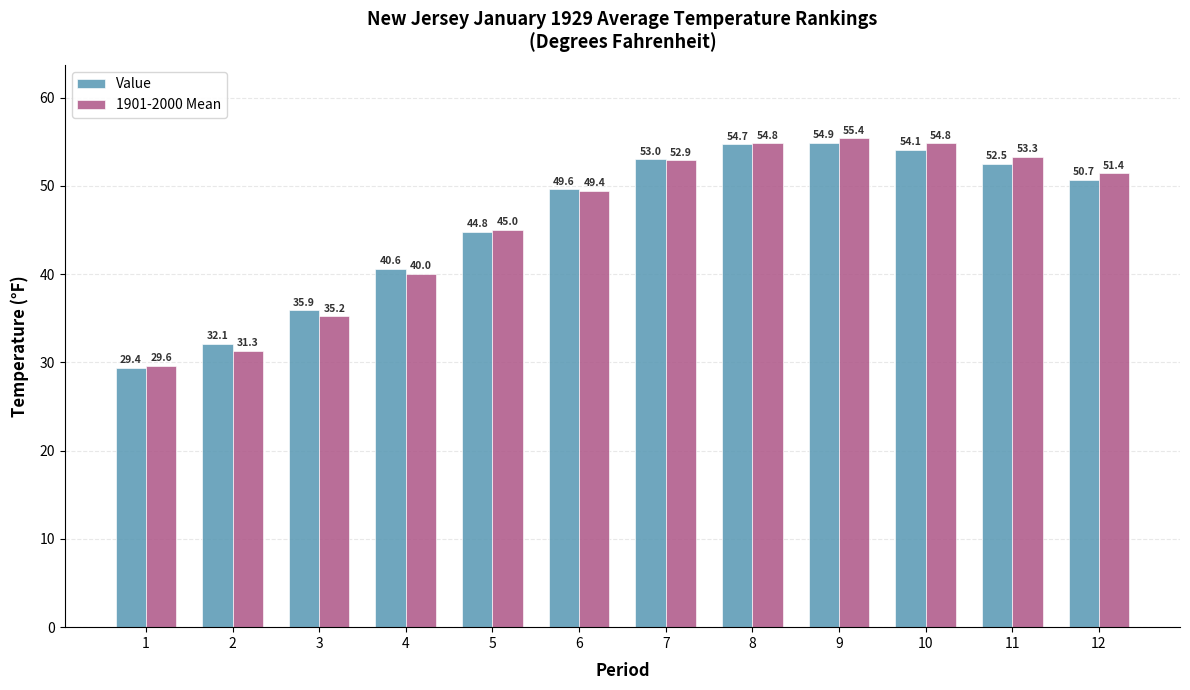

At which category is the sum across all series the highest?

9